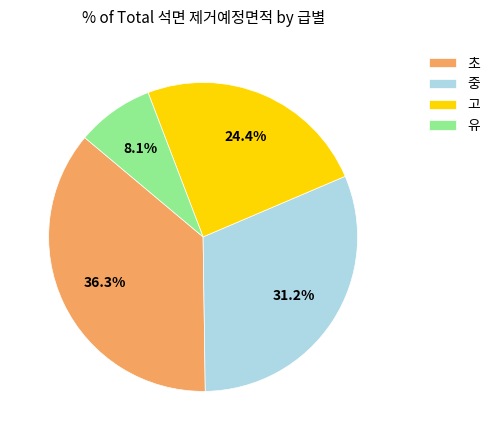

How many slices are in this pie chart?

4